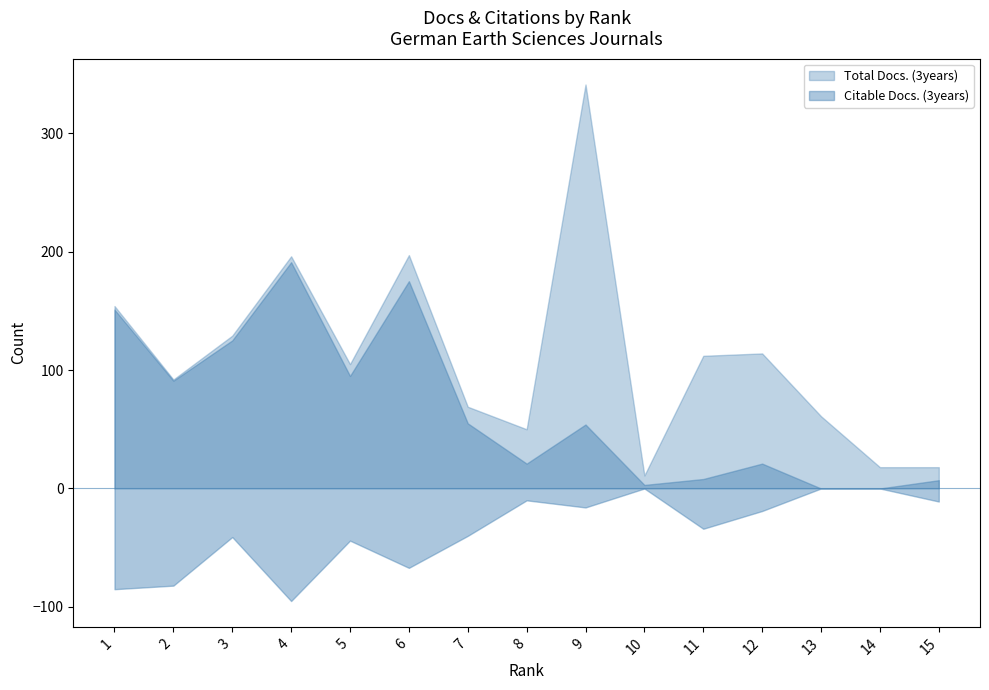

Which series has the largest range (max minus min)?

Total Docs. (3years)